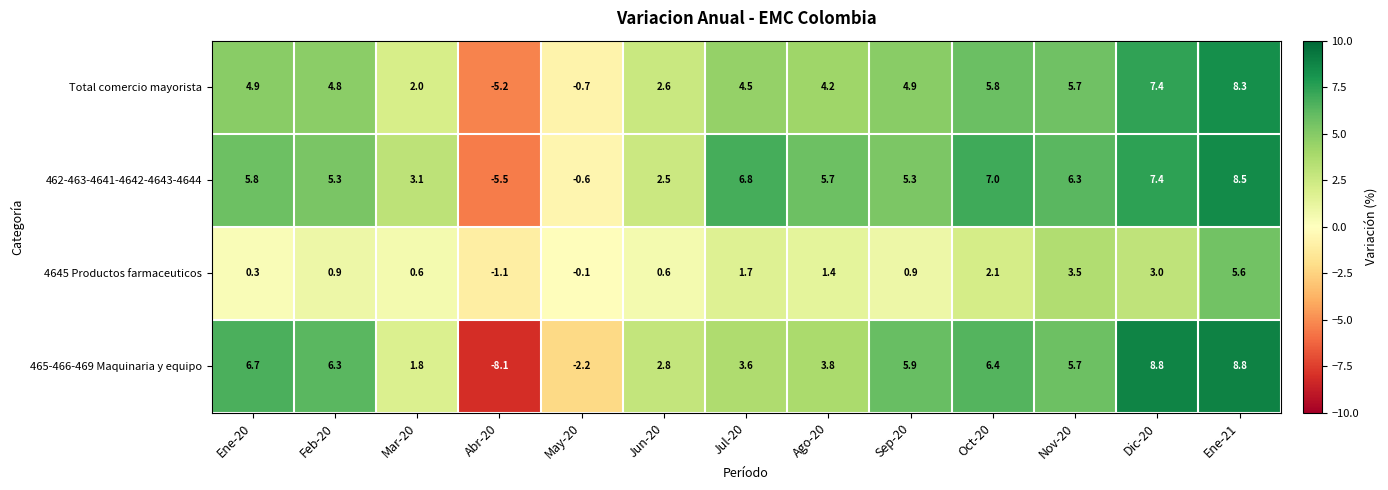

At which label does Total comercio mayorista first exceed 4?

Ene-20